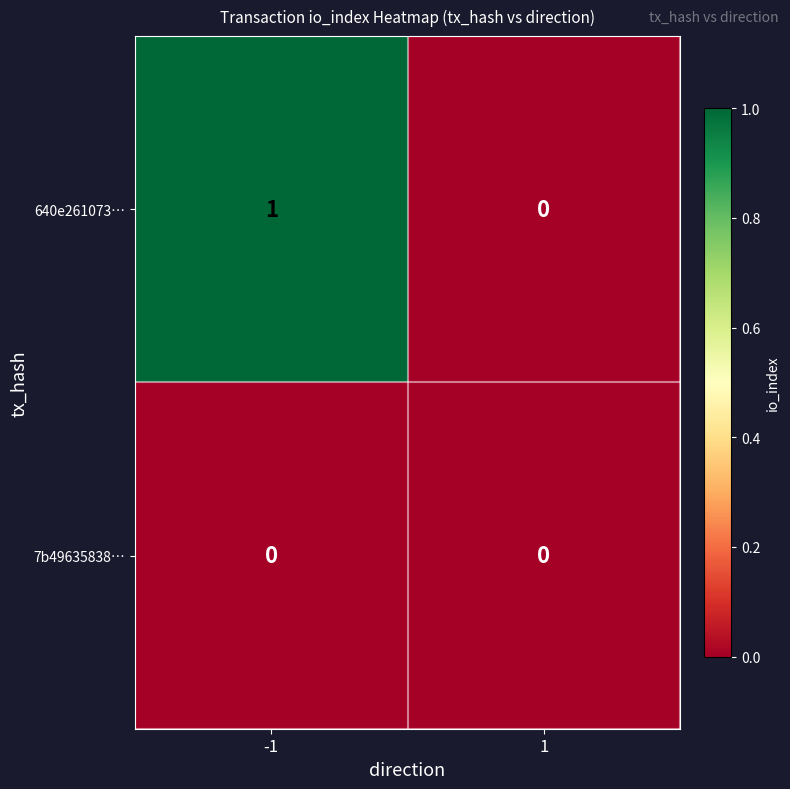

Rank the series by their average value, from lowest to highest.

7b49635838…, 640e261073…